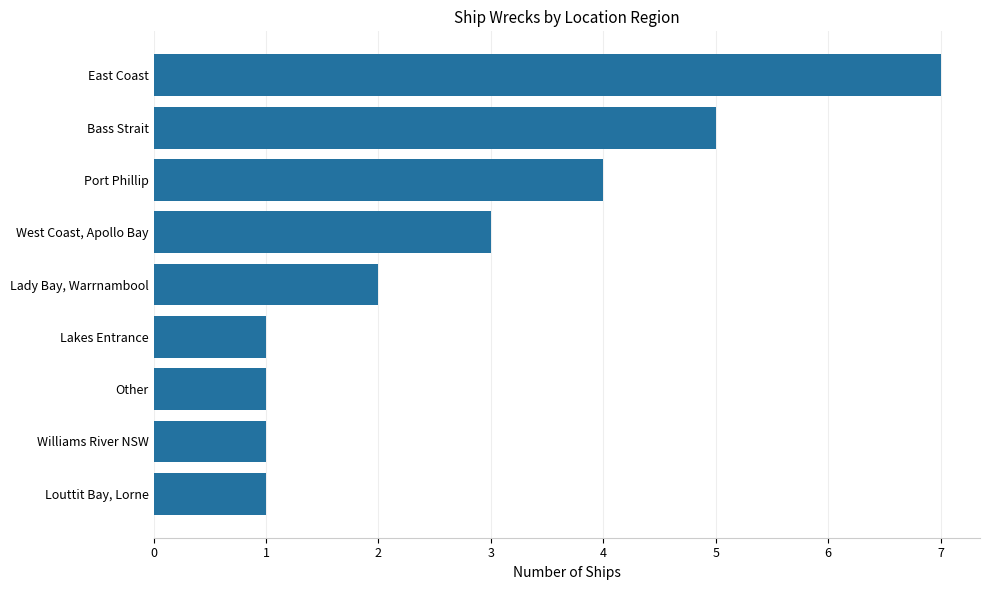

The value at Bass Strait is 1. True or false?

False